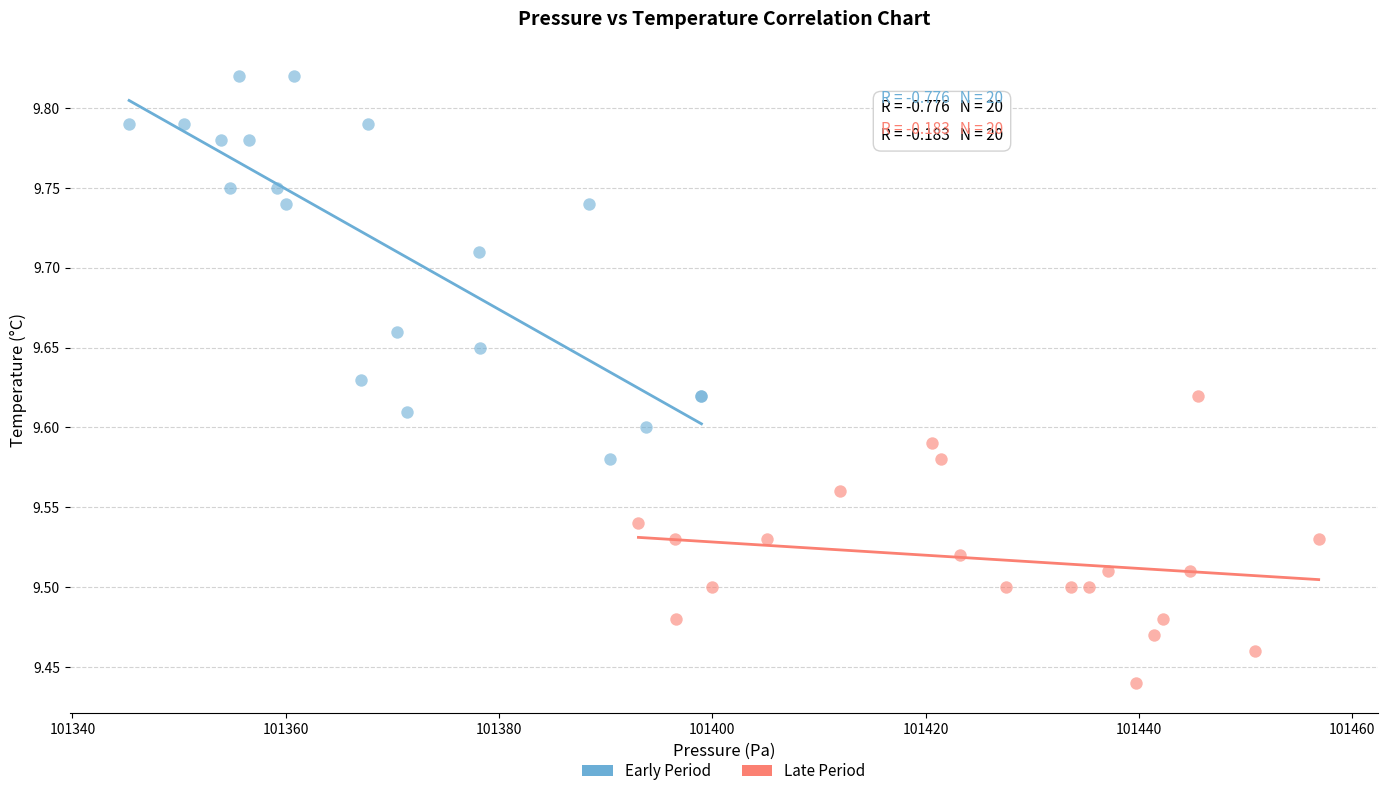

Which series has the widest spread of Y values?

Early Period